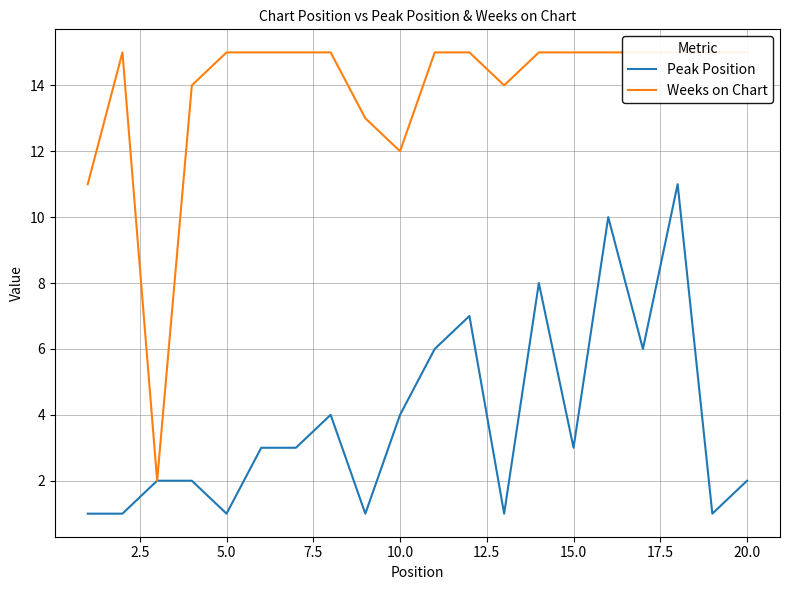

The Peak Position series shows 4 at 10.0. True or false?

True